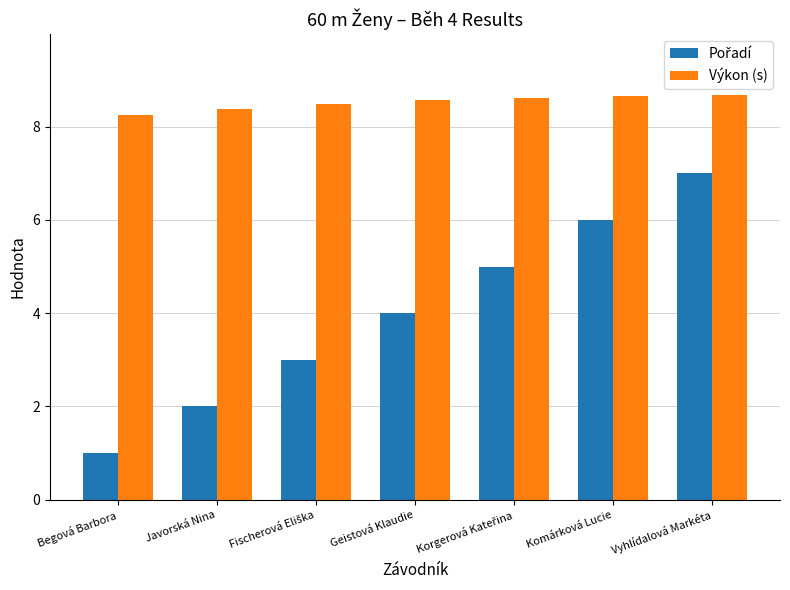

At which category is the sum across all series the highest?

Vyhlídalová Markéta